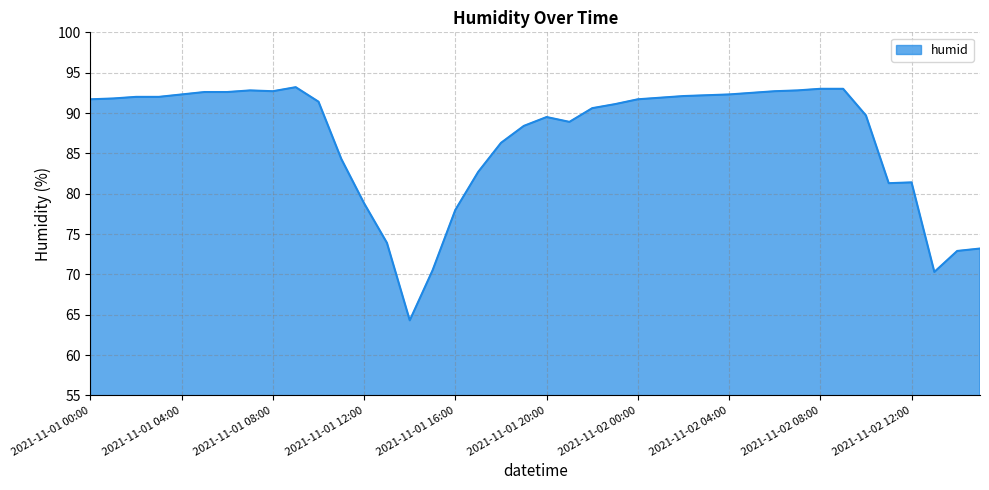

What is the maximum value shown in the chart?

93.2